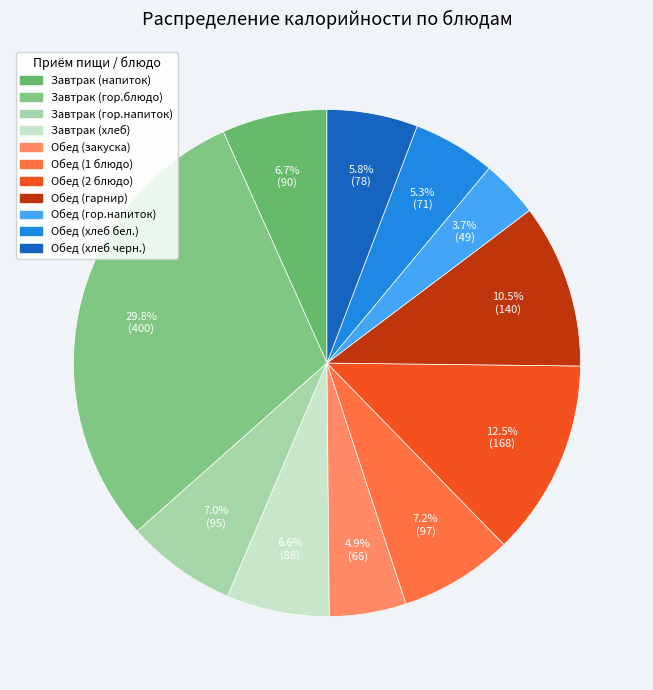

What percentage do Обед (гор.напиток) and Обед (гарнир) together represent?

14.1%